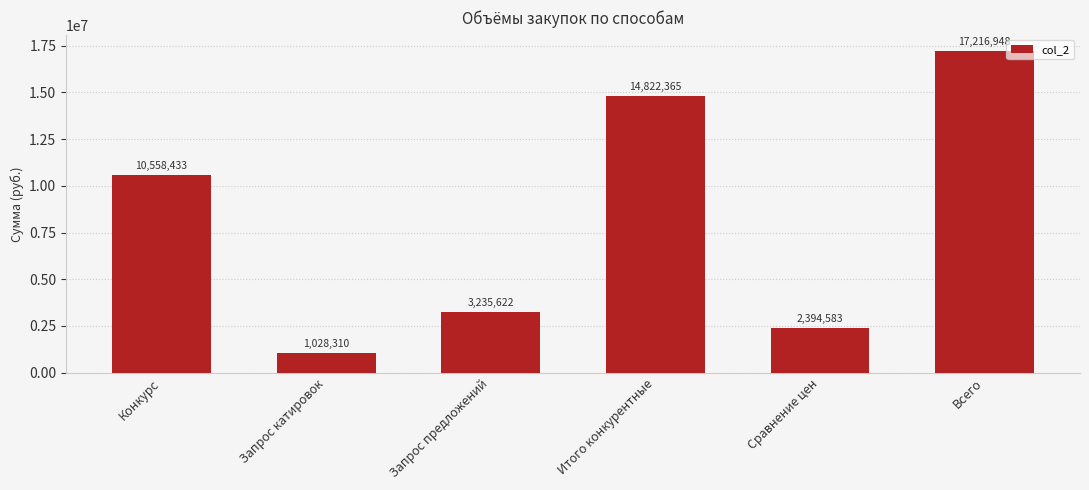

What is the label of the 1st bar from the right?

Всего